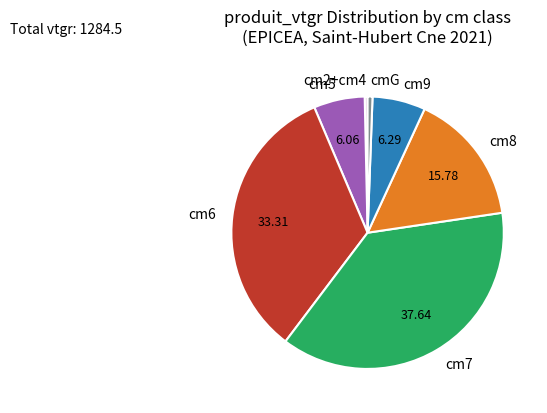

Combined, do cmG and cm2+cm4 account for over 50%?

No